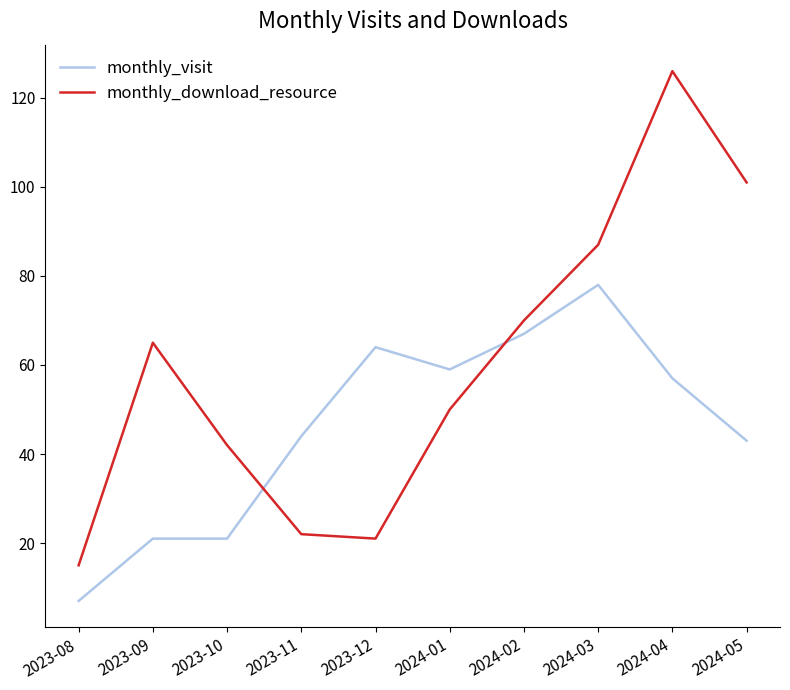

True or false: monthly_download_resource has a value of 101 at 2024-02.

False